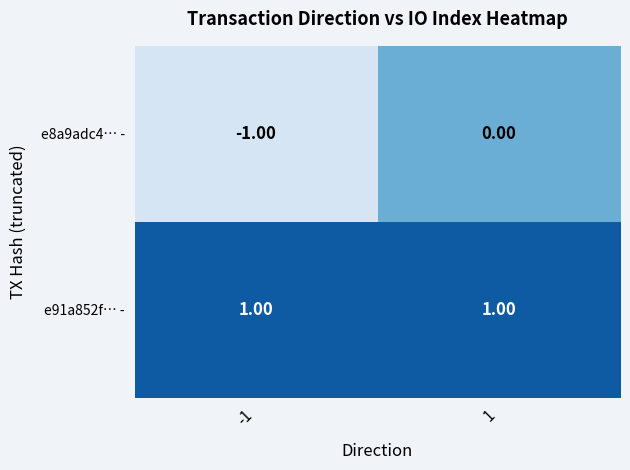

Which series has the widest spread of values?

e8a9adc4… -